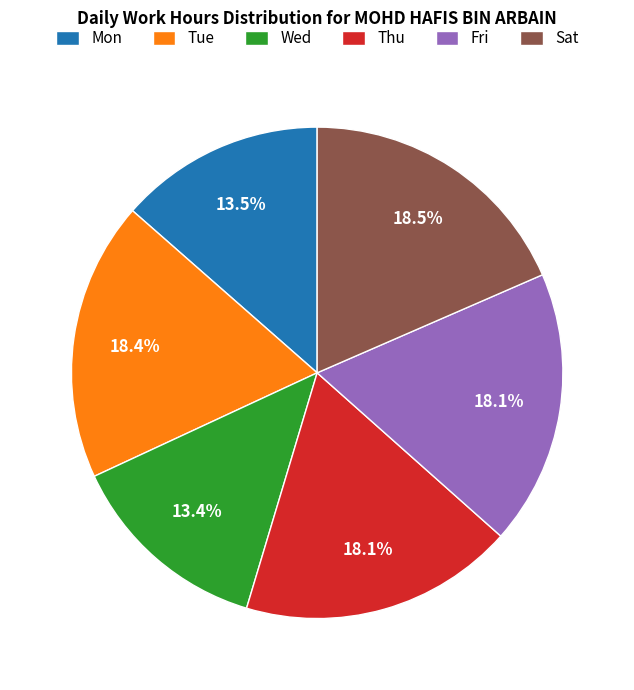

Between Wed and Sat, which is larger?

Sat